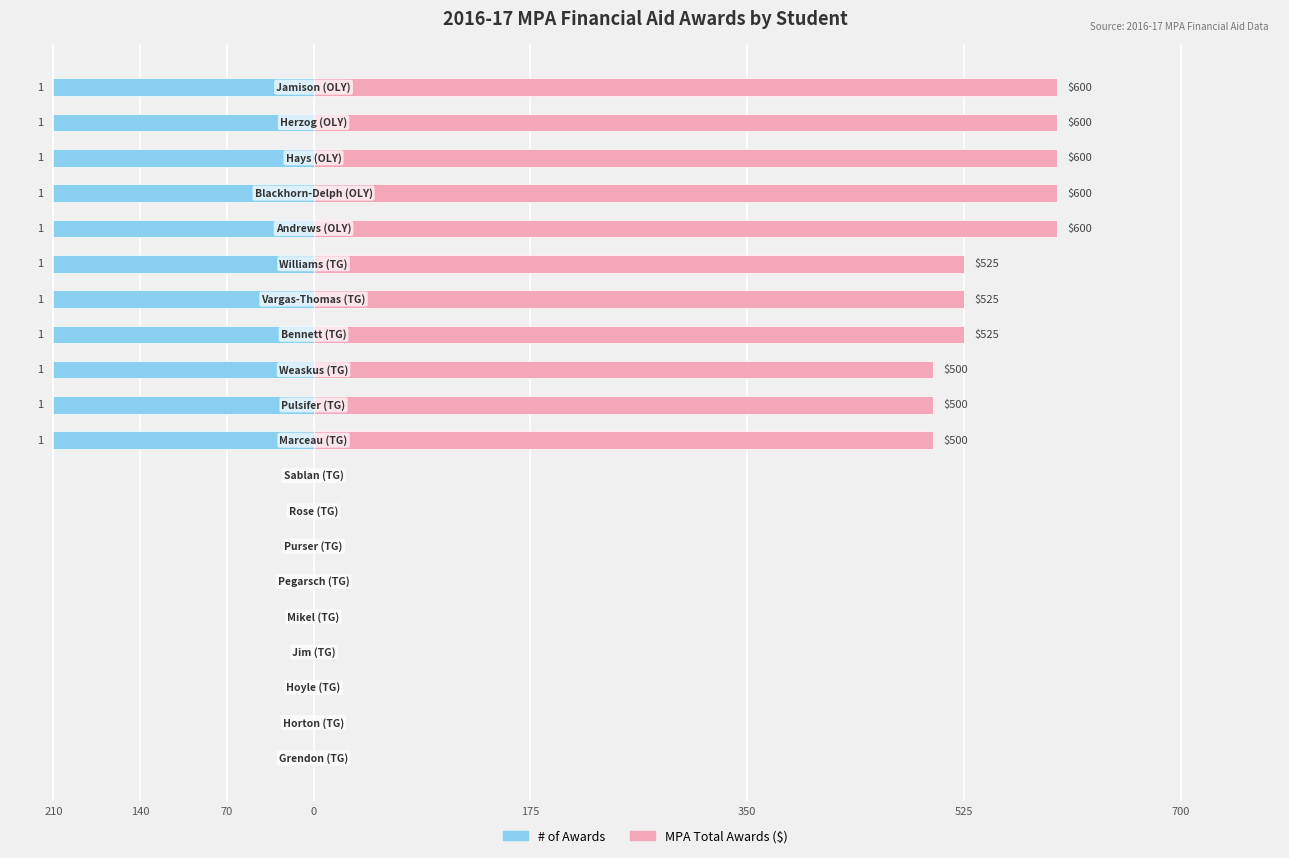

List the series in order of their overall mean, highest first.

MPA Total Awards, # of awards